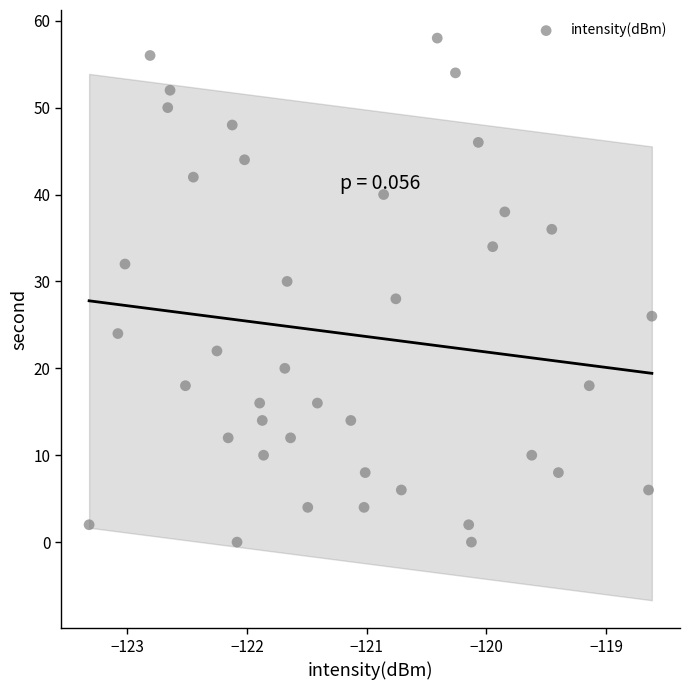

What is the range of Y values (max minus min)?

58